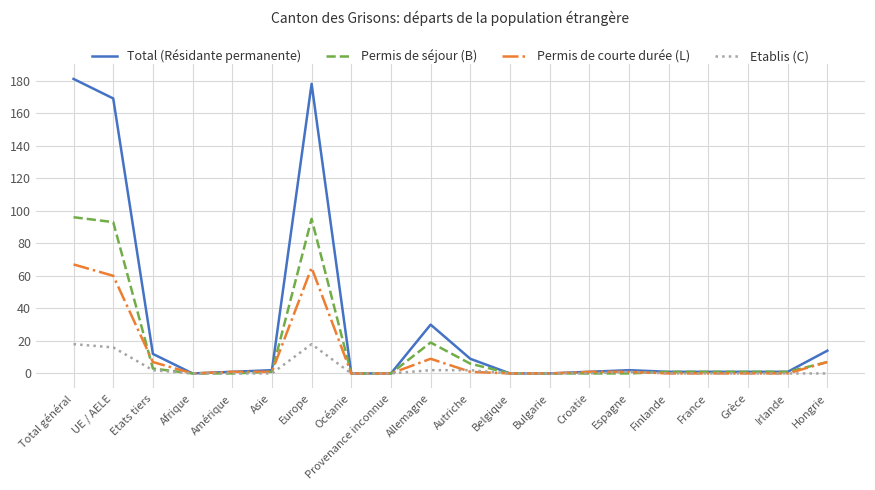

Rank the series at Europe from lowest to highest value.

Etablis (C), Permis de courte durée (L), Permis de séjour (B), Total (Résidante permanente)